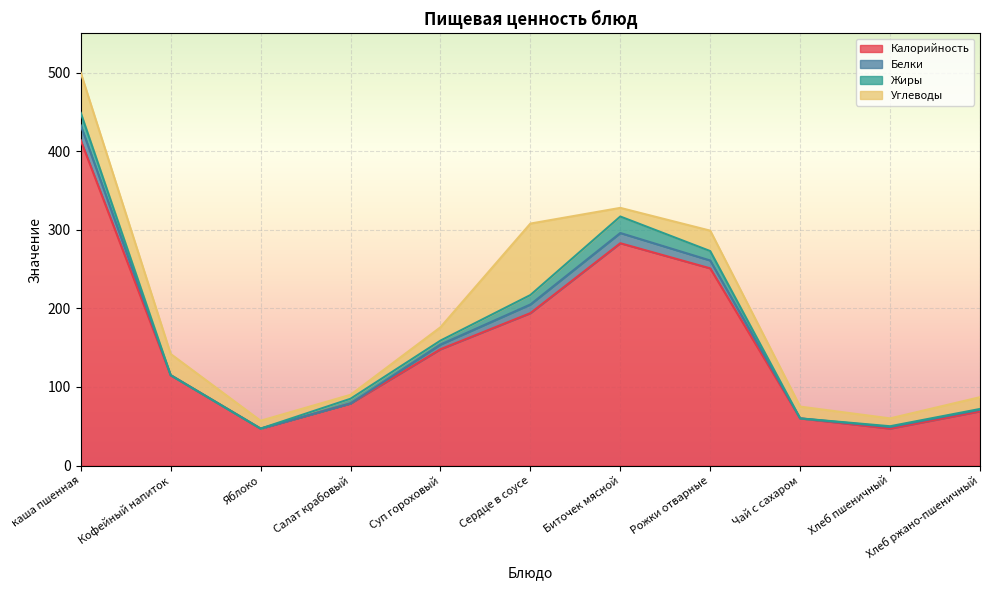

What is the spread (max minus min) of values at Чай с сахаром?

60